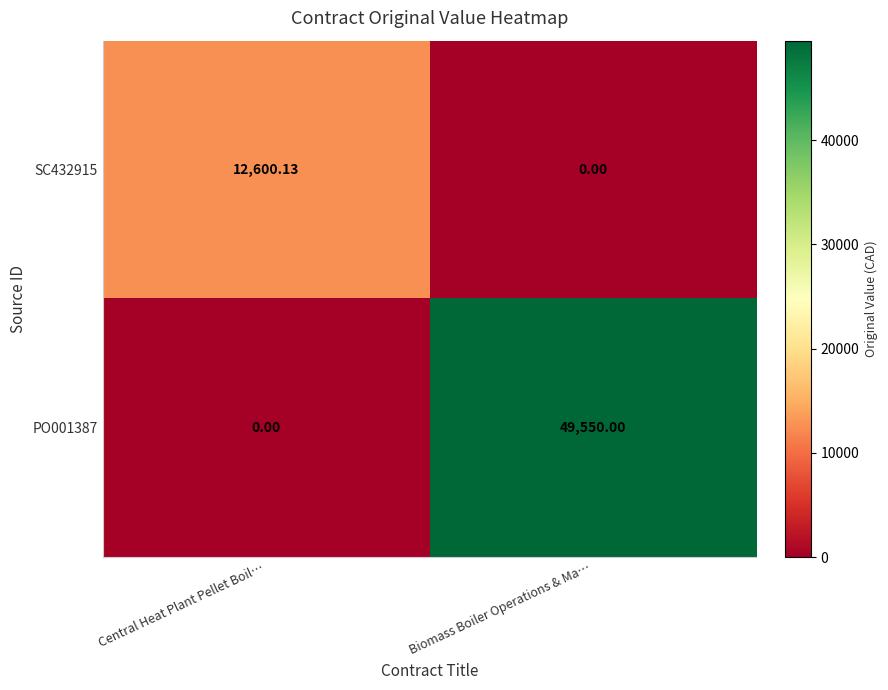

At which label does PO001387 reach its peak?

Biomass Boiler Operations & Ma…